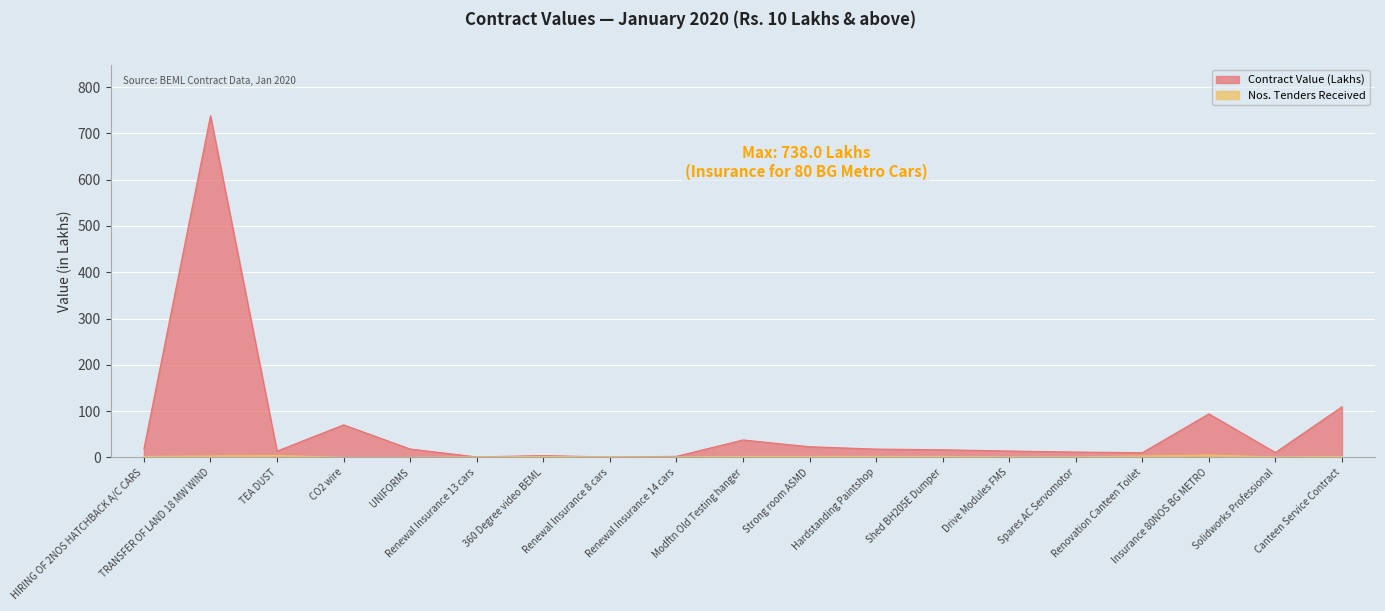

How many times do Contract Value (Lakhs) and Nos. Tenders Received cross each other?

4